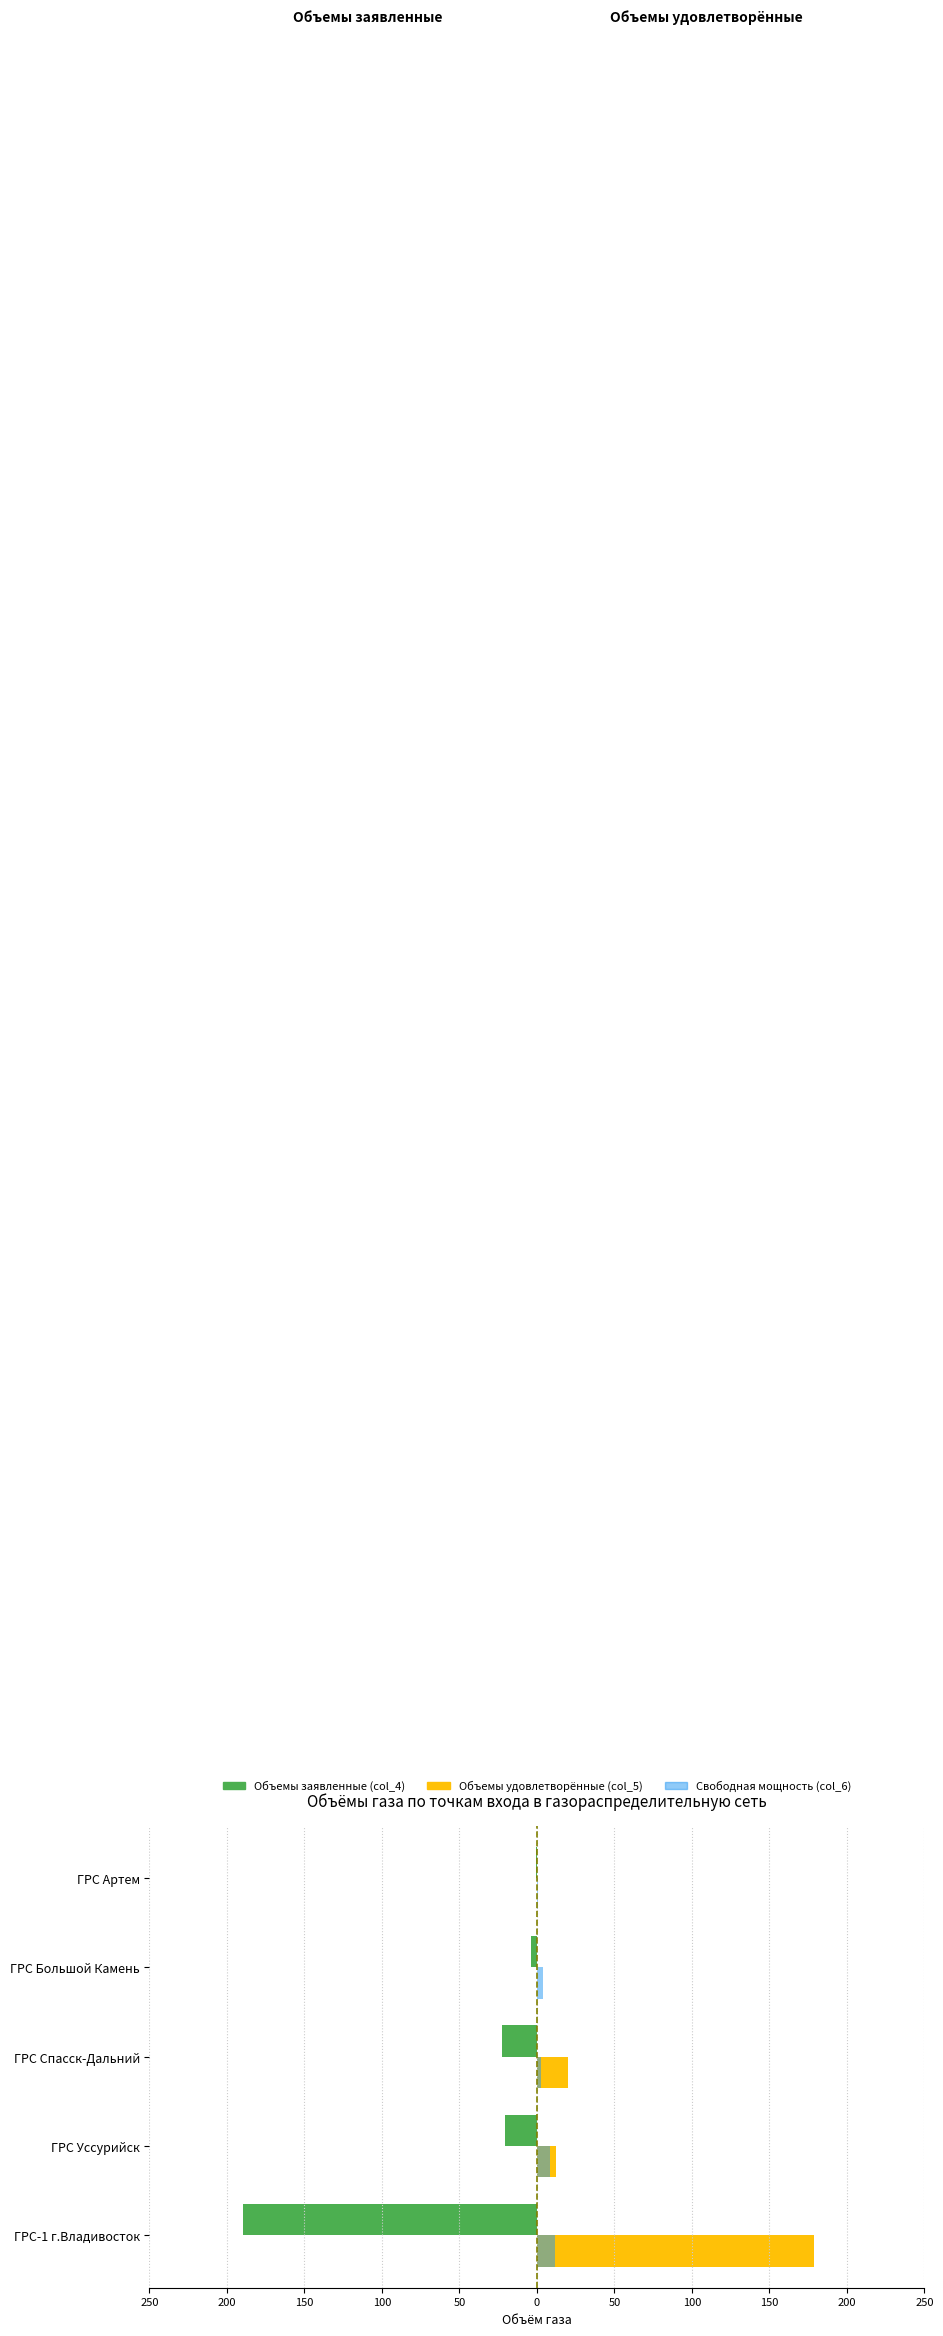

At how many categories does at least one series exceed 40?

1